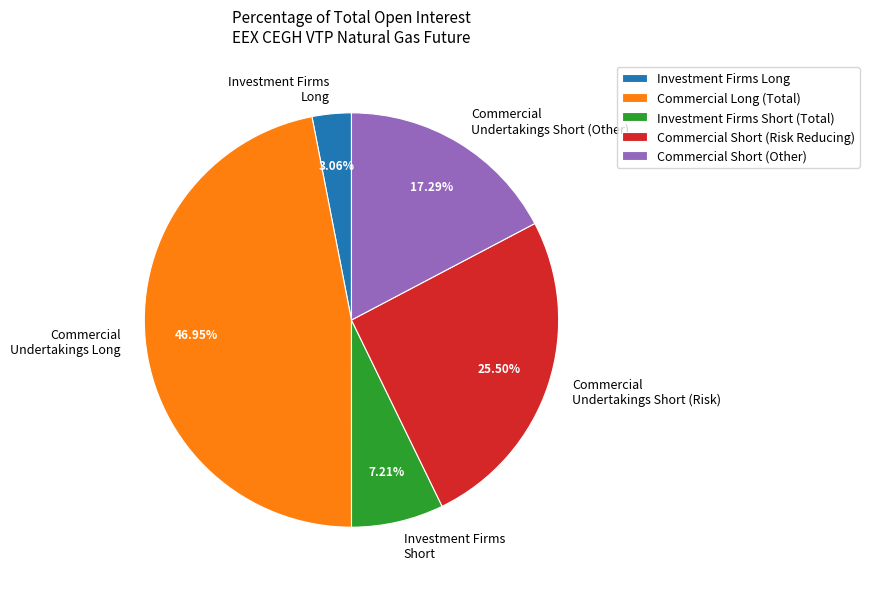

Which slice is the smallest?

Investment Firms Long